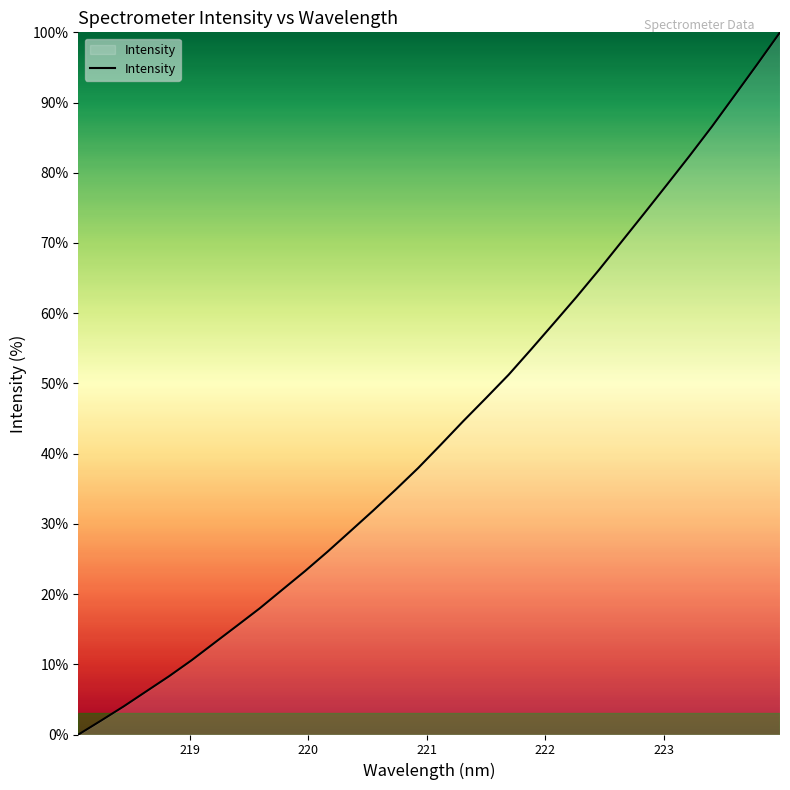

What is the difference between the maximum and minimum values?

100.0